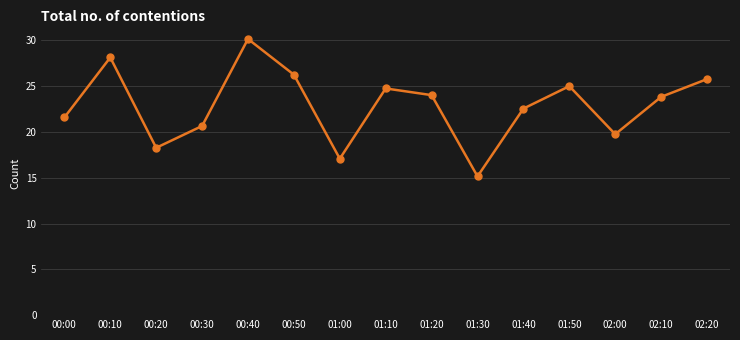

What is the difference between the maximum and second lowest values?

13.1